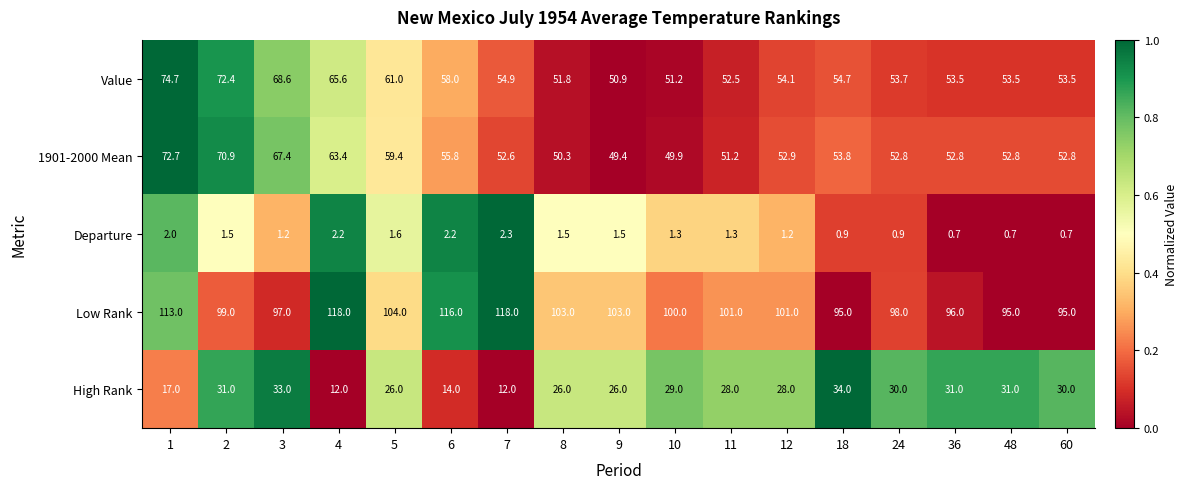

Count the number of categories in the chart.

17